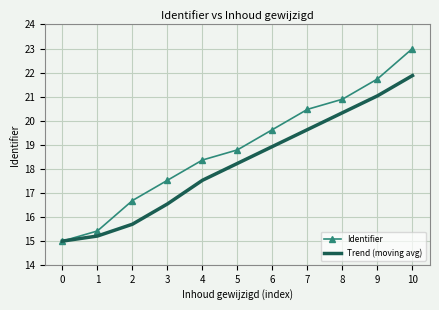

Reading left to right, what are all the values shown in this chart?

Identifier: 0=15.0	1=15.4	2=16.7	3=17.5	4=18.4	5=18.8	6=19.6	7=20.5	8=20.9	9=21.7	10=23.0
Trend (moving avg): 0=15.0	1=15.2	2=15.7	3=16.5	4=17.5	5=18.2	6=18.9	7=19.6	8=20.3	9=21.0	10=21.9